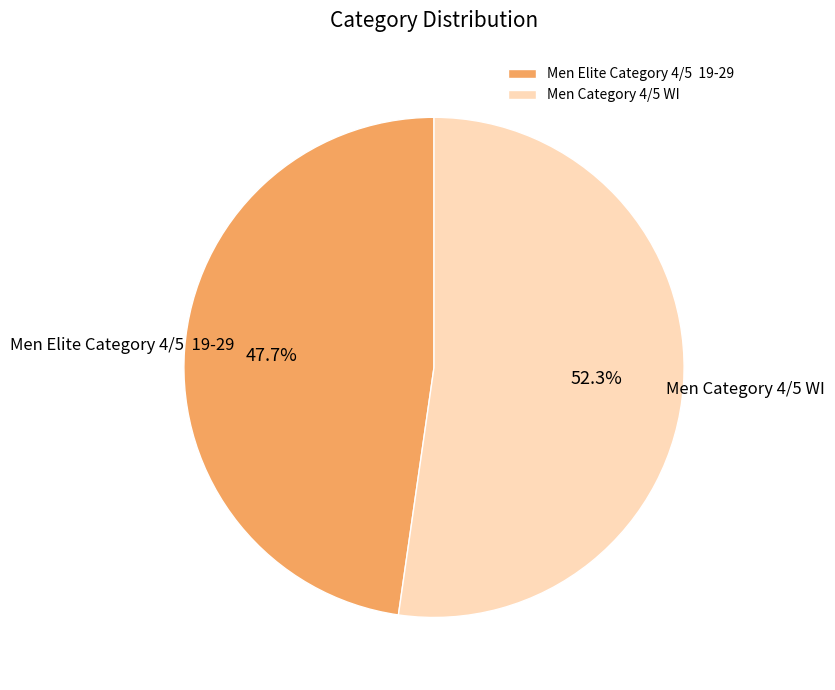

Is the sum of Men Category 4/5 WI and Men Elite Category 4/5 19-29 greater than half?

Yes